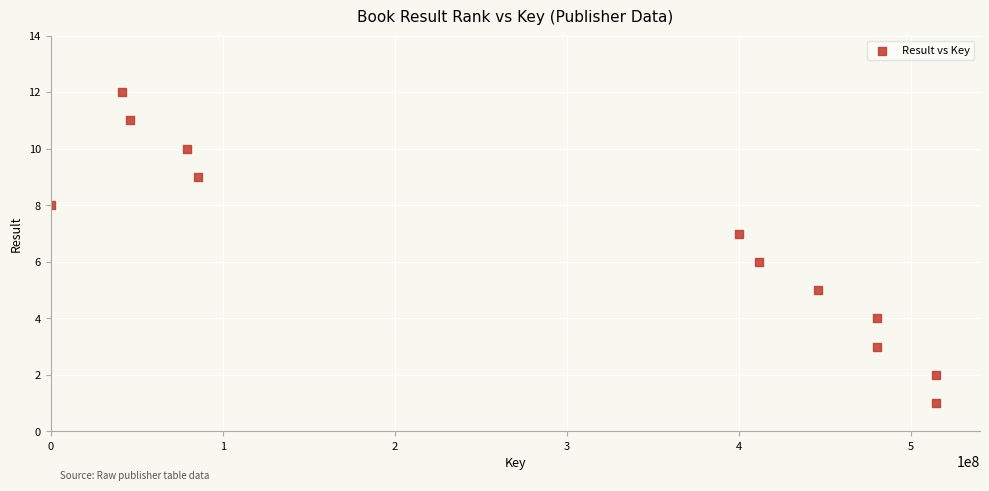

What is the range of Y values (max minus min)?

11